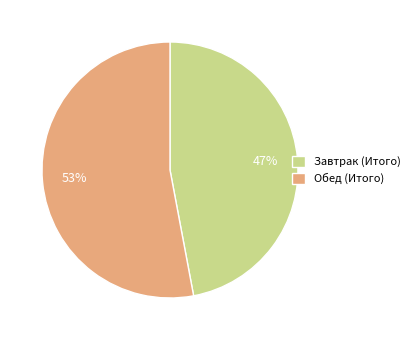

Which category has the smallest portion of the pie?

Завтрак (Итого)